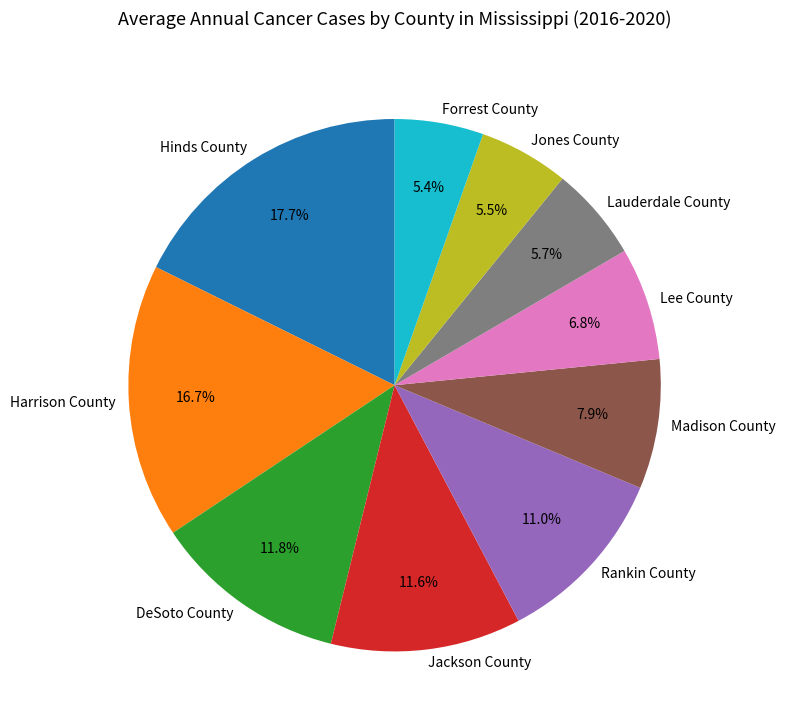

How many segments does this pie chart have?

10